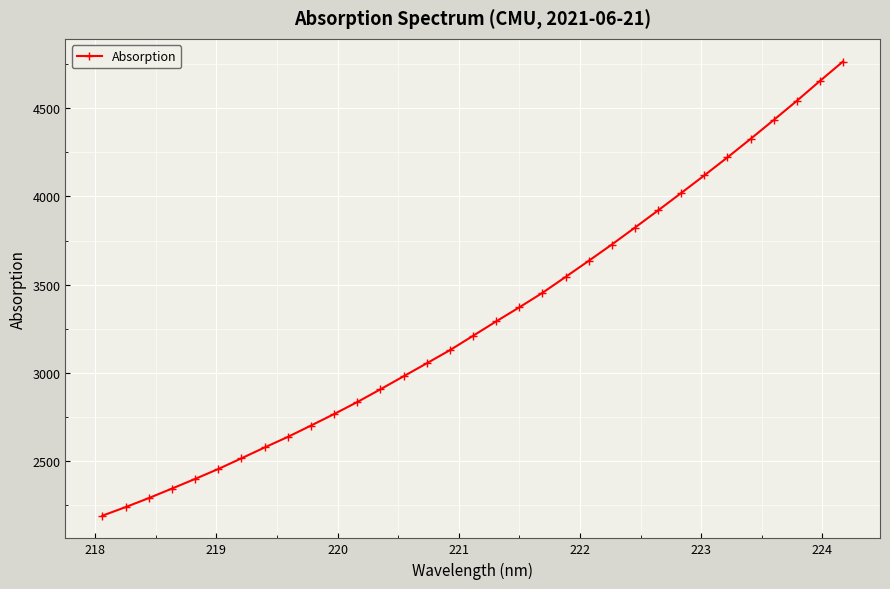

What is the difference between the maximum and minimum values?

2574.3